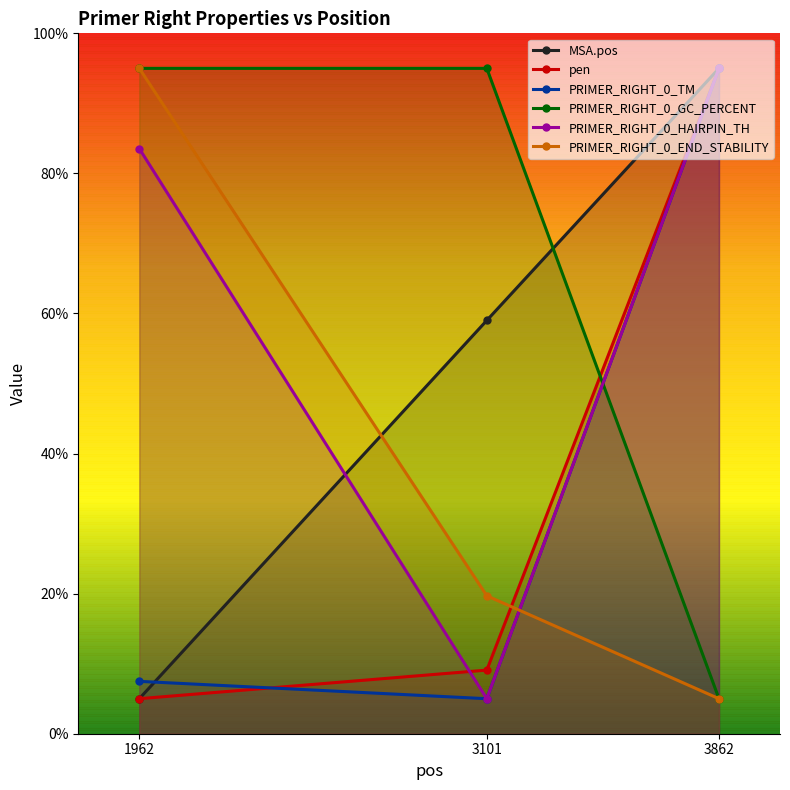

Reading right to left, transcribe all the data shown in this chart.

MSA.pos: 3862=95.0	3101=59.0	1962=5.0
pen: 3862=95.0	3101=9.1	1962=5.0
PRIMER_RIGHT_0_TM: 3862=95.0	3101=5.0	1962=7.5
PRIMER_RIGHT_0_GC_PERCENT: 3862=5.0	3101=95.0	1962=95.0
PRIMER_RIGHT_0_HAIRPIN_TH: 3862=95.0	3101=5.0	1962=83.5
PRIMER_RIGHT_0_END_STABILITY: 3862=5.0	3101=19.7	1962=95.0